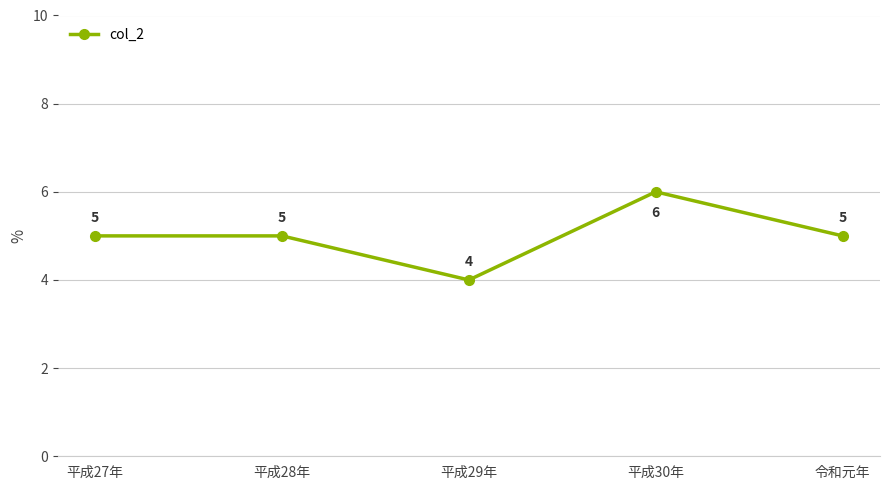

What is the minimum value shown in the chart?

4